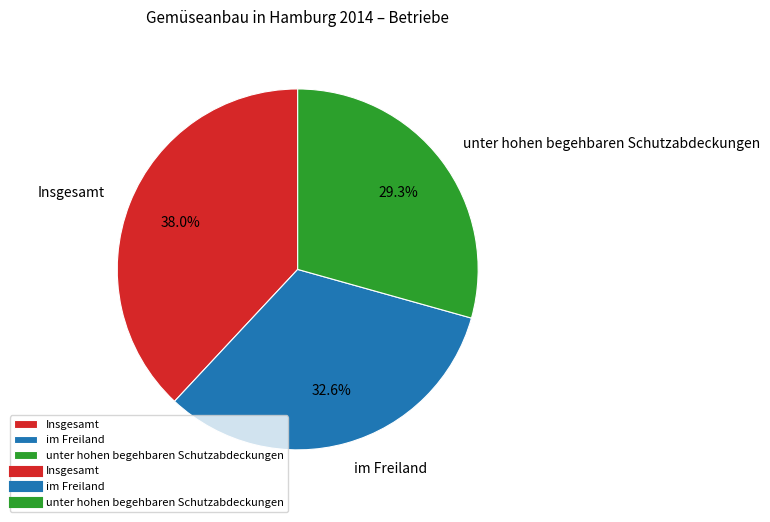

How many segments does this pie chart have?

3